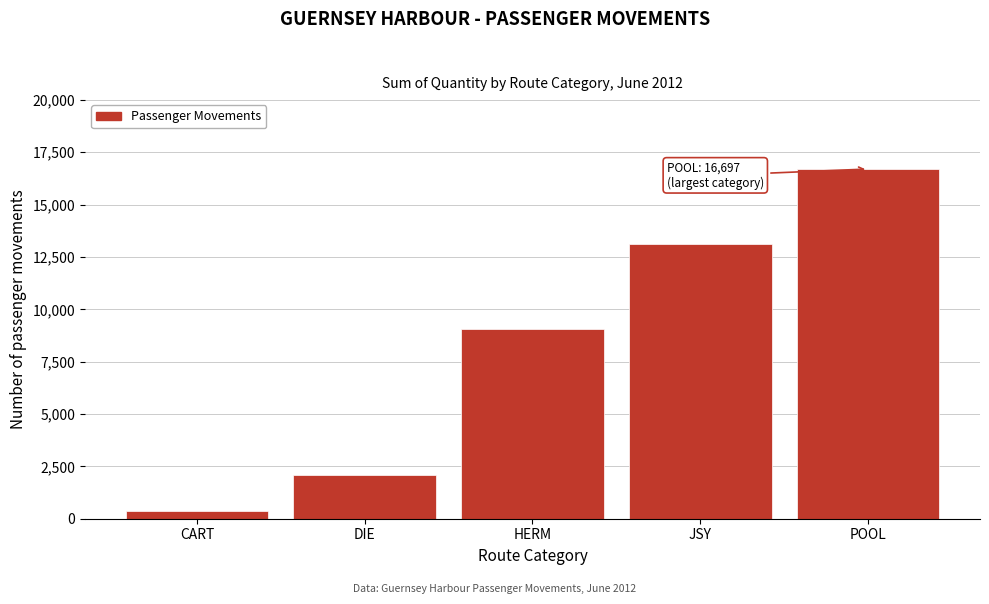

Reading left to right, what are all the values shown in this chart?

352	2086	9057	13095	16697